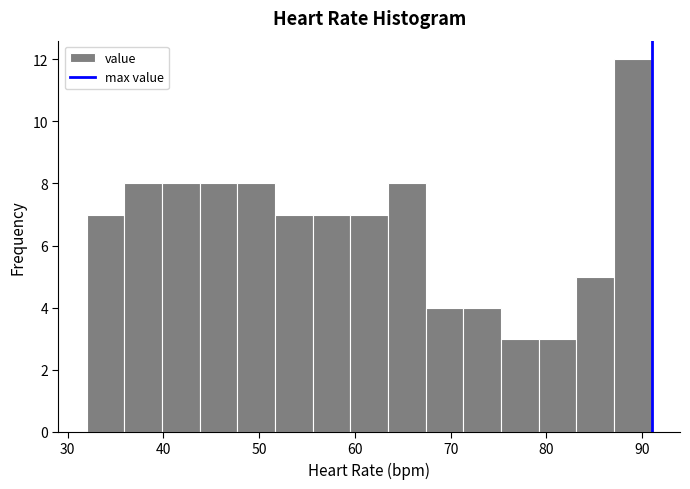

Read against the x-axis, roughly where is the centre of the tallest bar?

89